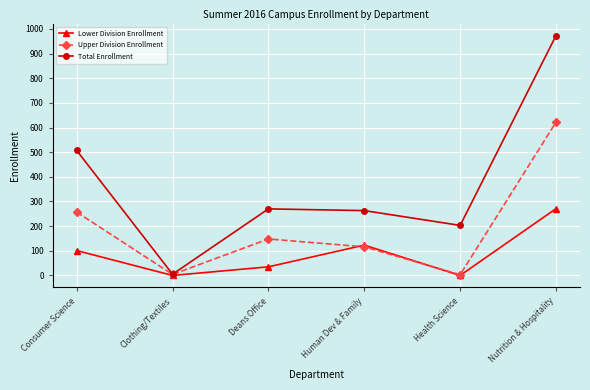

Is the value of Total Enrollment at Clothing/Textiles greater than the value of Upper Division Enrollment at Consumer Science?

No